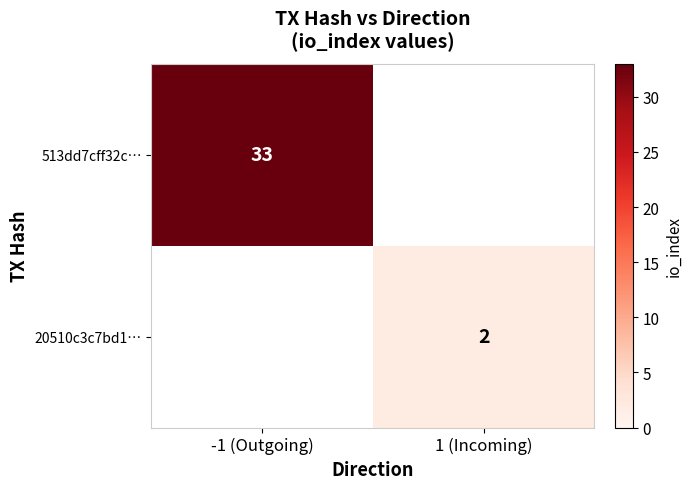

The value of 20510c3c7bd1… at 1 (Incoming) is 2. True or false?

True